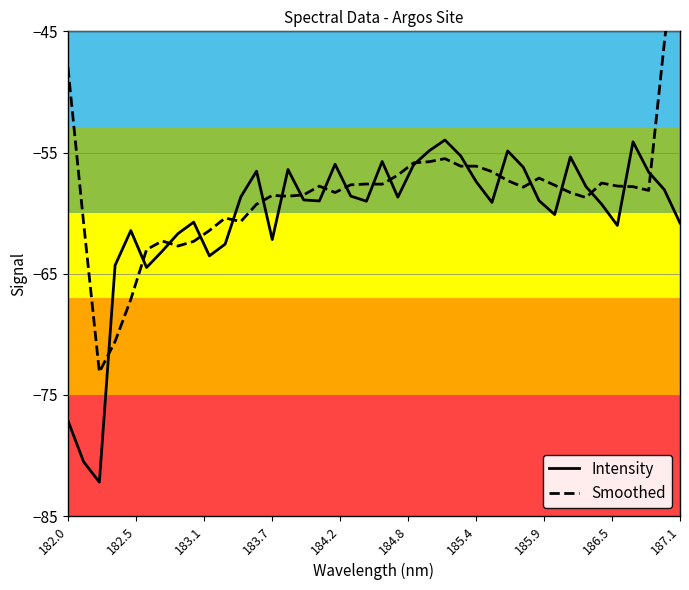

What is the lowest value of the Intensity series?

-82.2